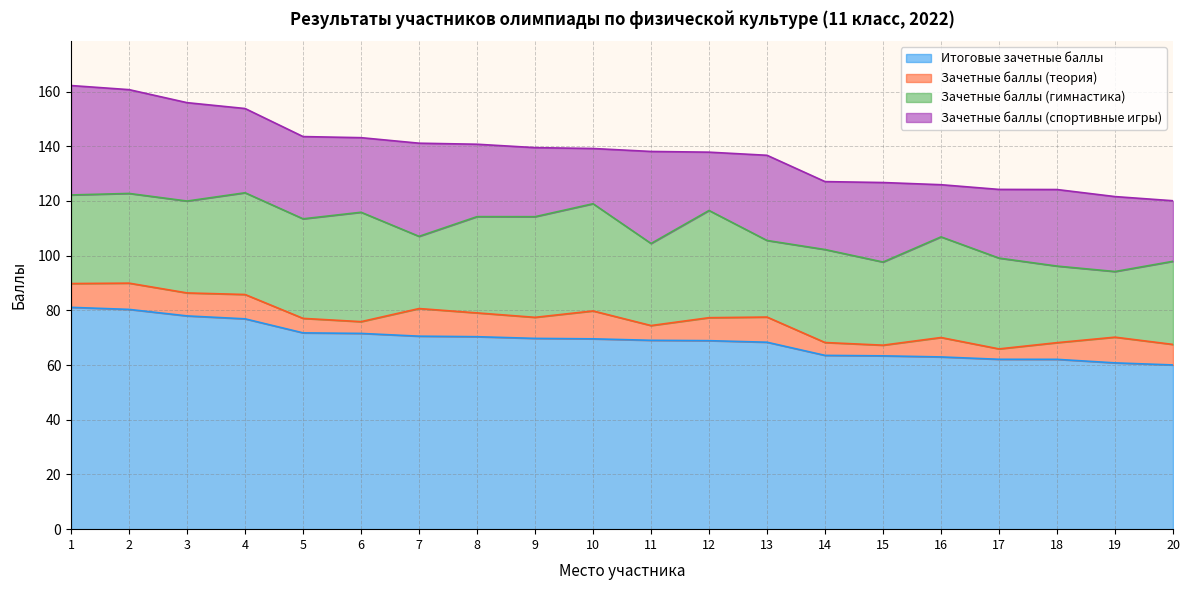

The Зачетные баллы (спортивные игры) series shows 40.0 at 1. True or false?

True